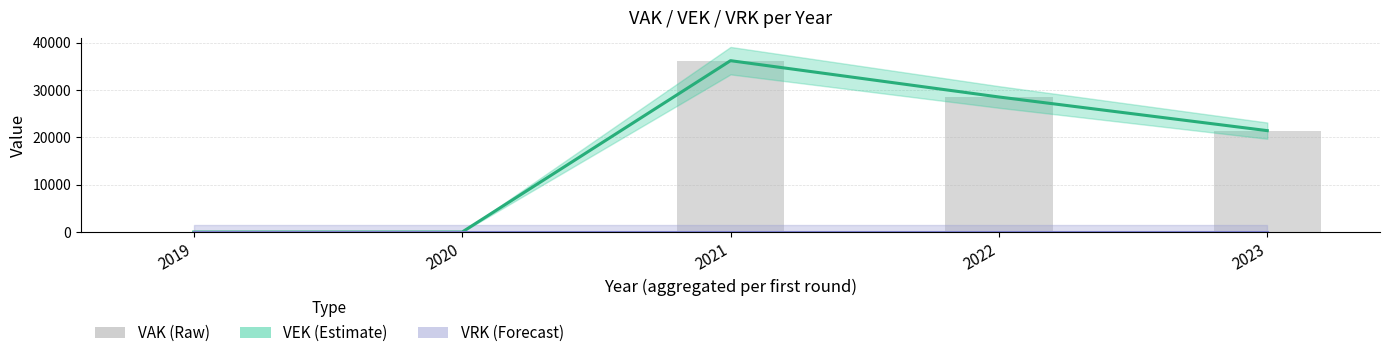

Which series has the widest spread of values?

VEK